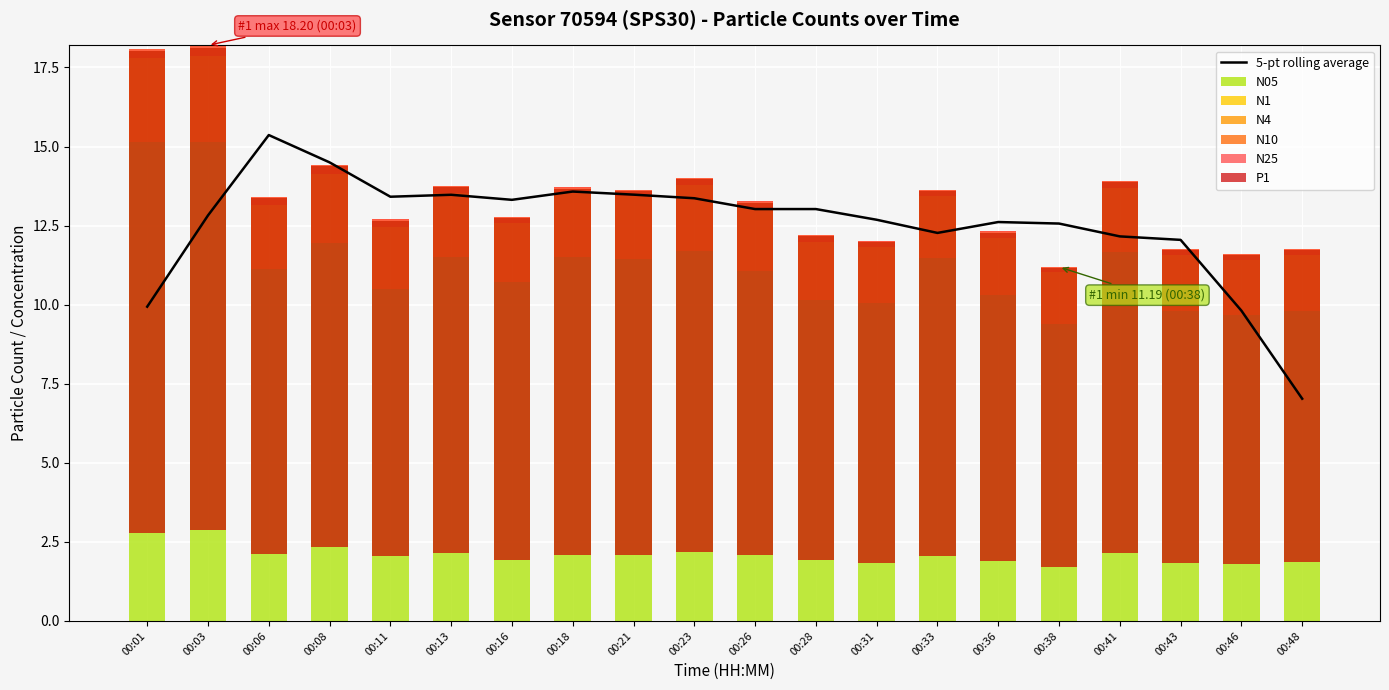

Which category has the highest value in the N4 series?

00:03